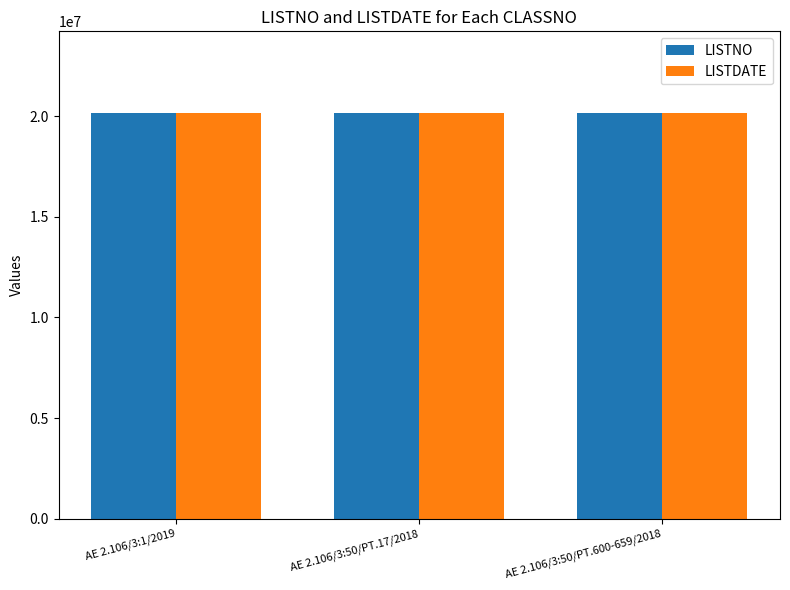

How many bars are there in each group?

2